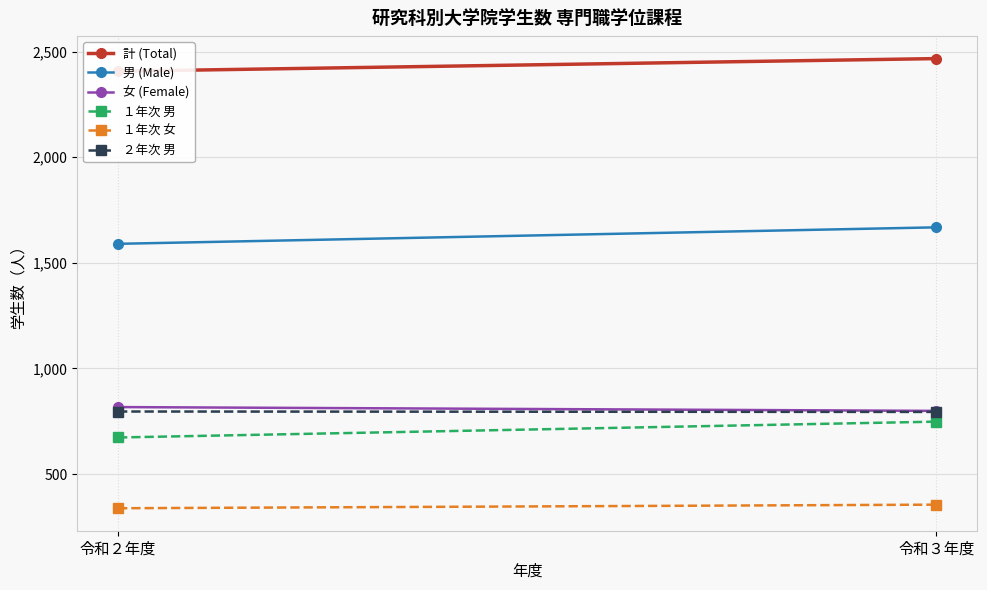

What is the label of the 1st point from the left?

令和２年度